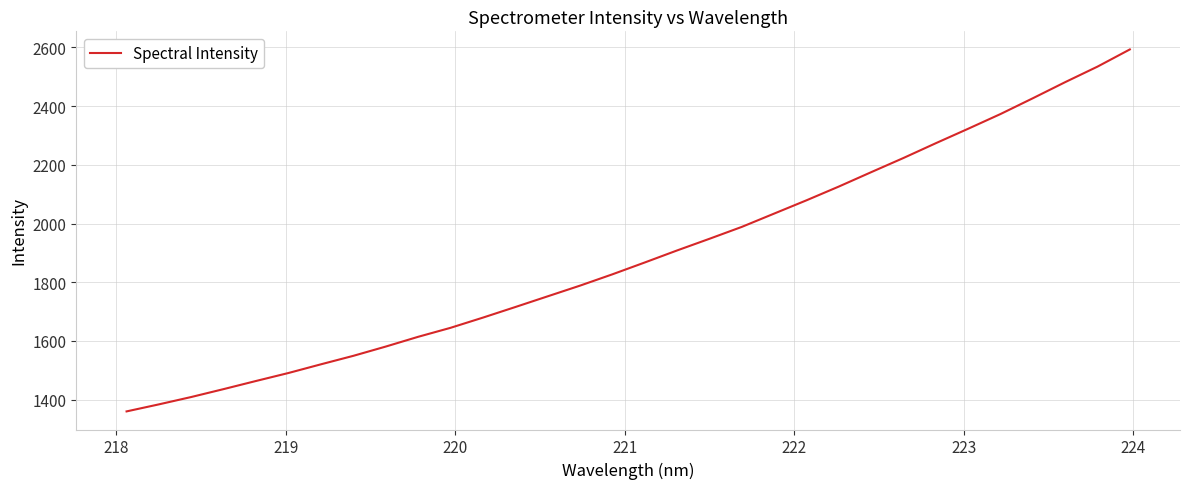

What is the minimum value shown in the chart?

1360.0